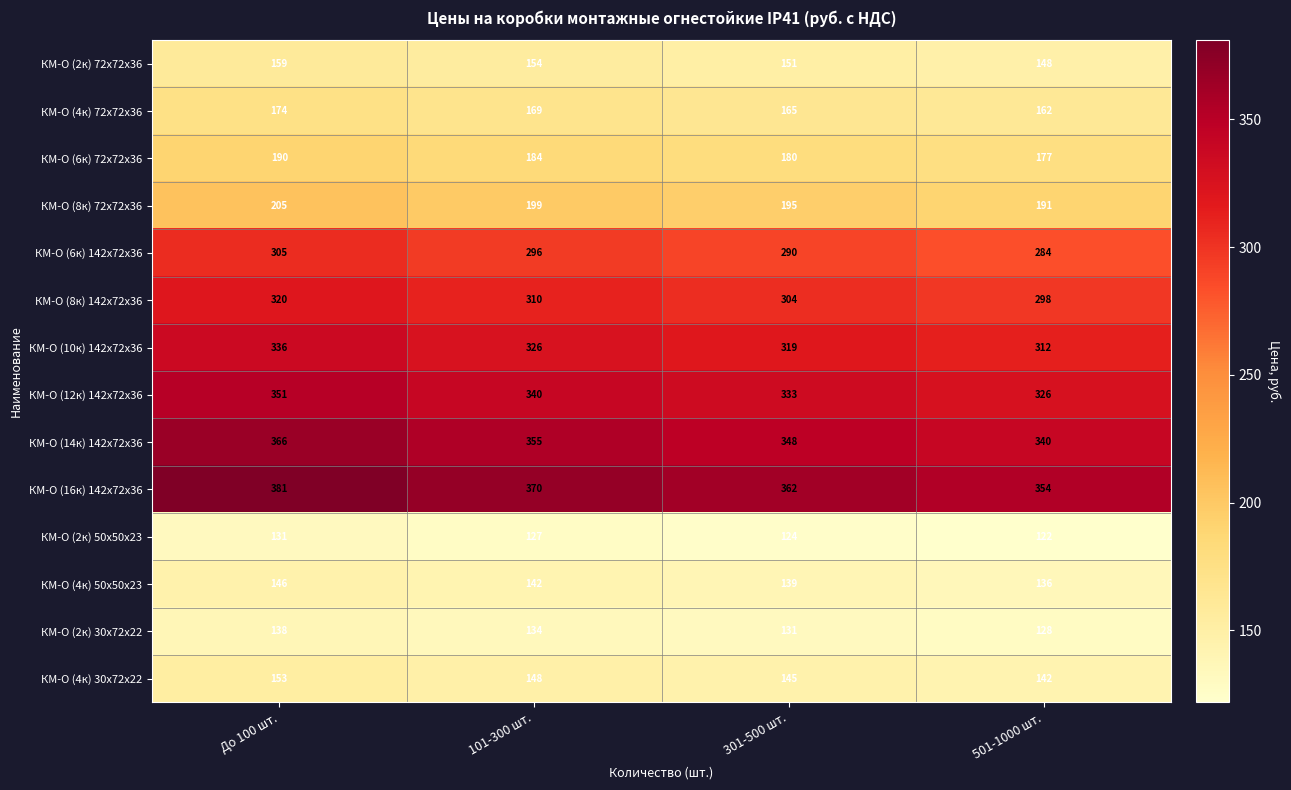

What is the approximate value of КМ-О (8к) 72х72х36 at До 100 шт., to the nearest 5?

205